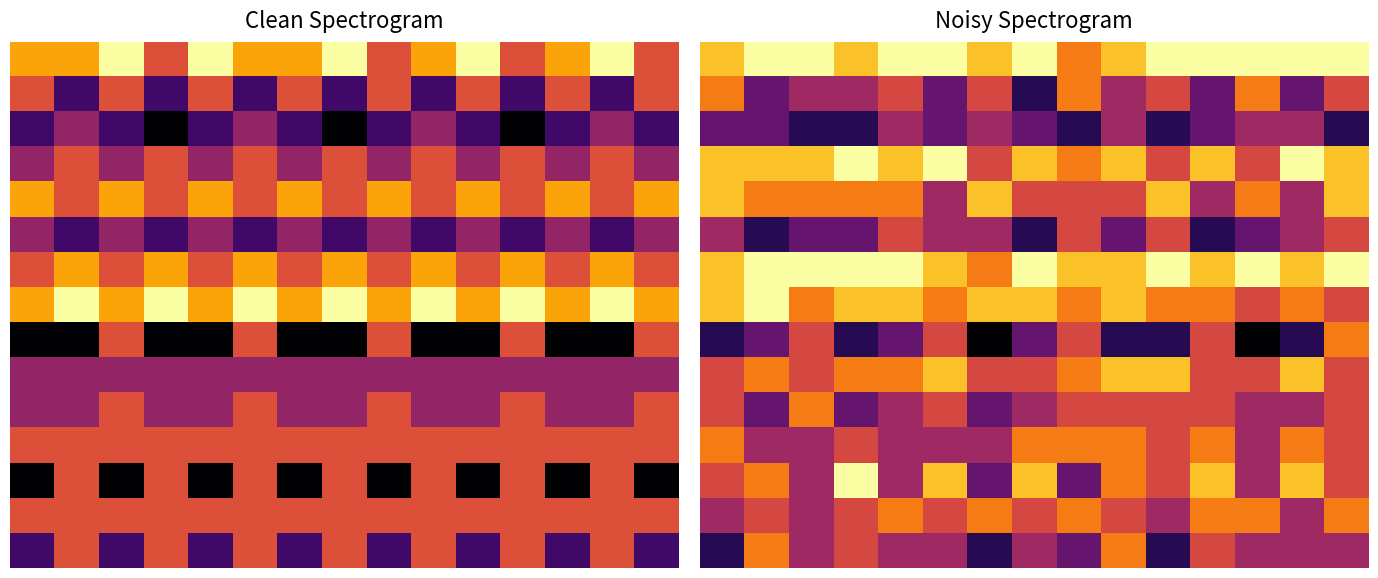

Is it true that 4 equals 11 at 14?

False